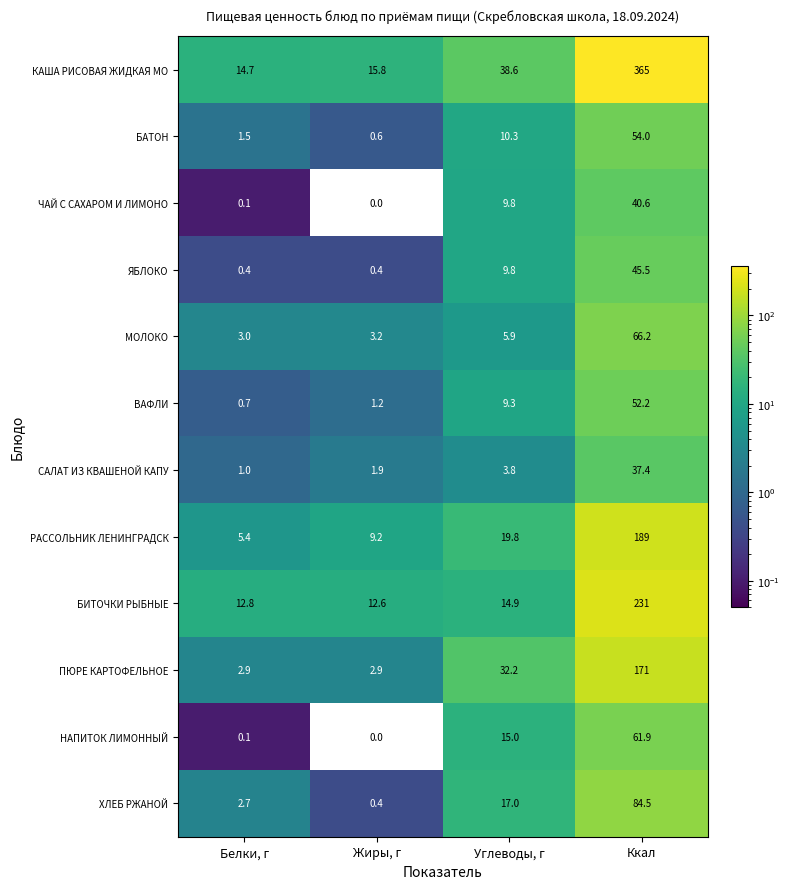

Rank the categories by НАПИТОК ЛИМОННЫЙ value from lowest to highest.

Жиры, г, Белки, г, Углеводы, г, Ккал